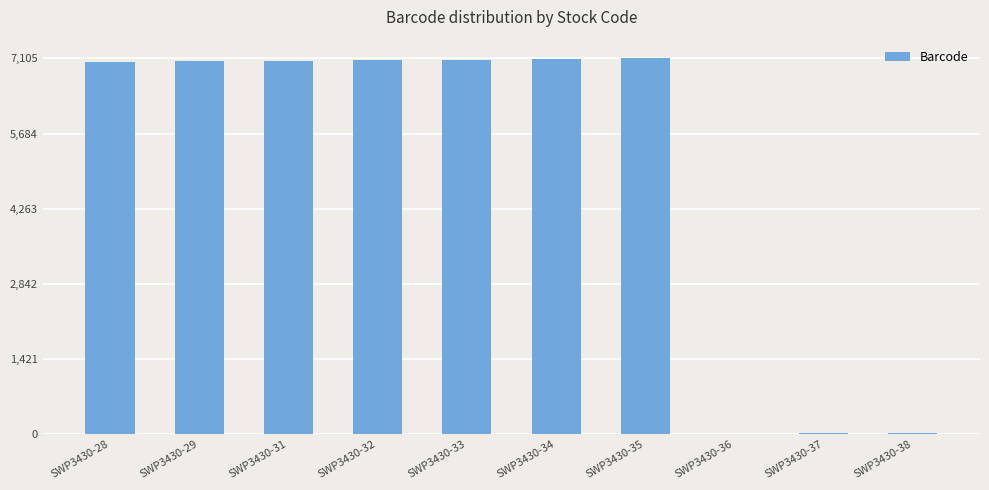

What is the change in value from SWP3430-32 to SWP3430-34?

+24